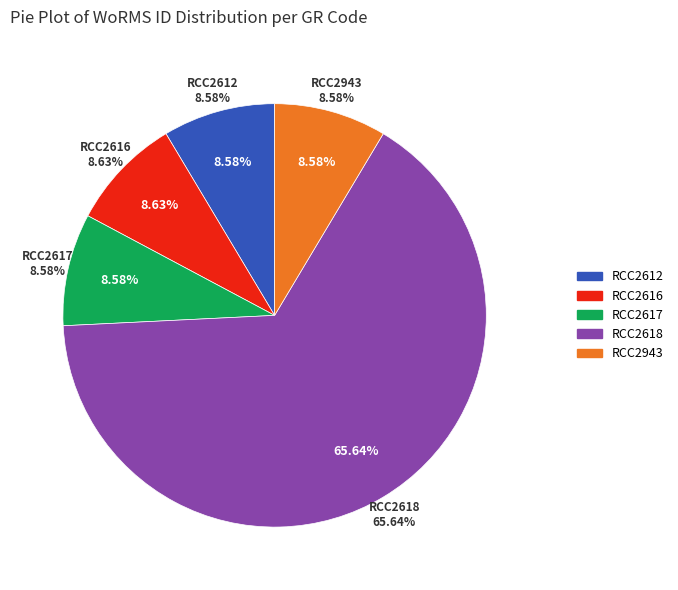

To the nearest percent, what is the average slice percentage?

20%